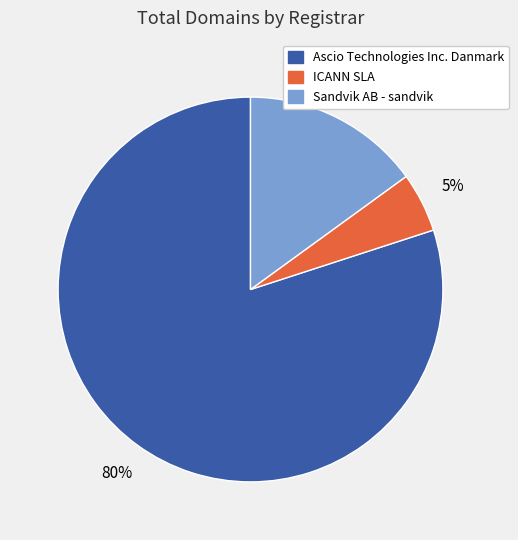

Approximately how many times larger is the value at ICANN SLA compared to Ascio Technologies Inc. Danmark?

0.1